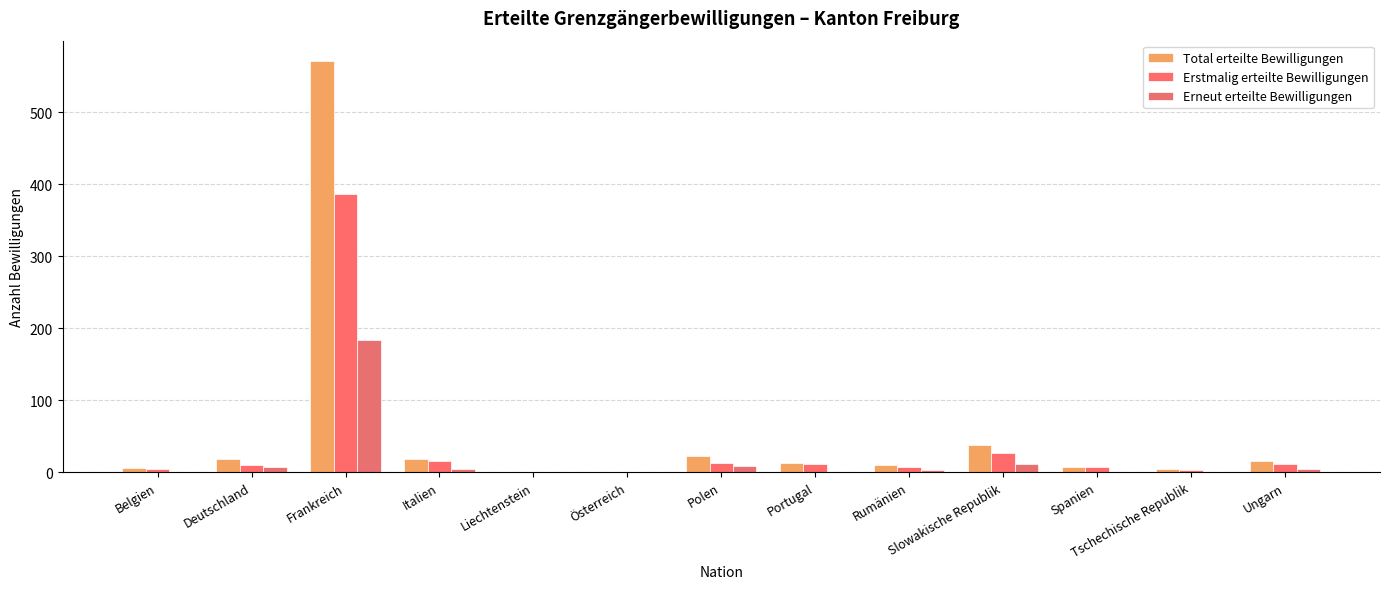

Which series has the largest total across all categories?

Total erteilte Bewilligungen